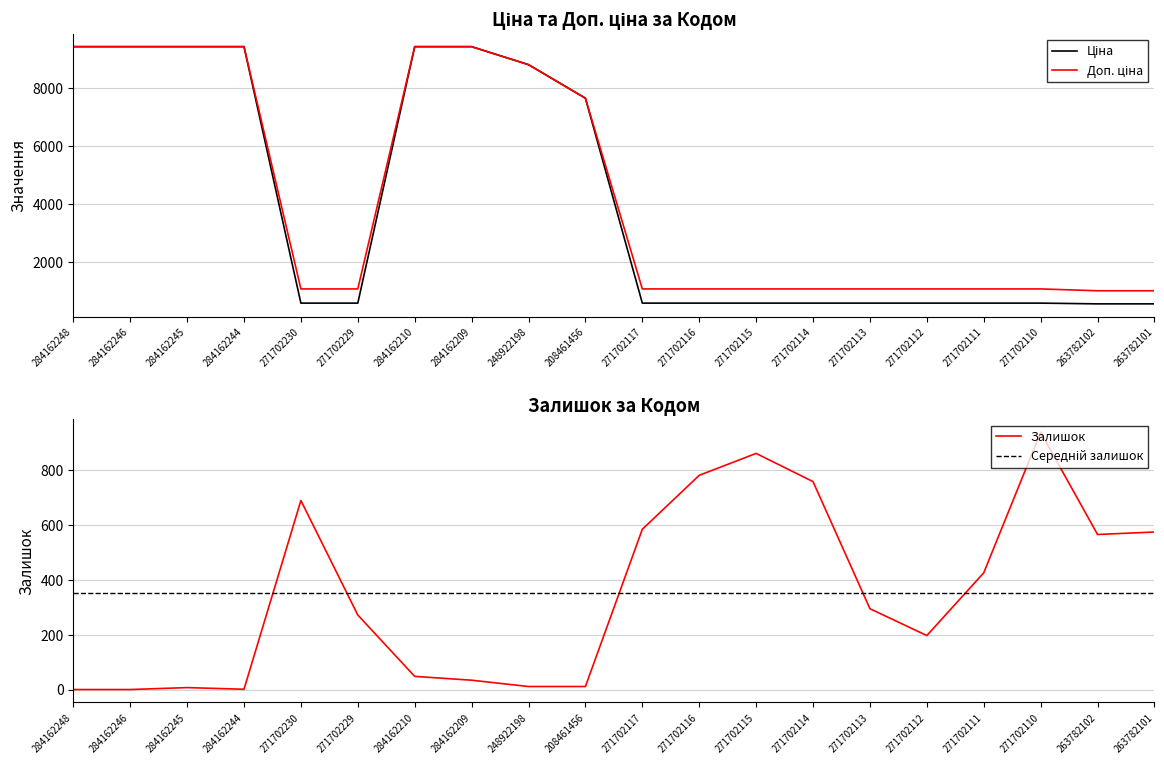

What value does the Середній залишок series have at 271702116?

353.0